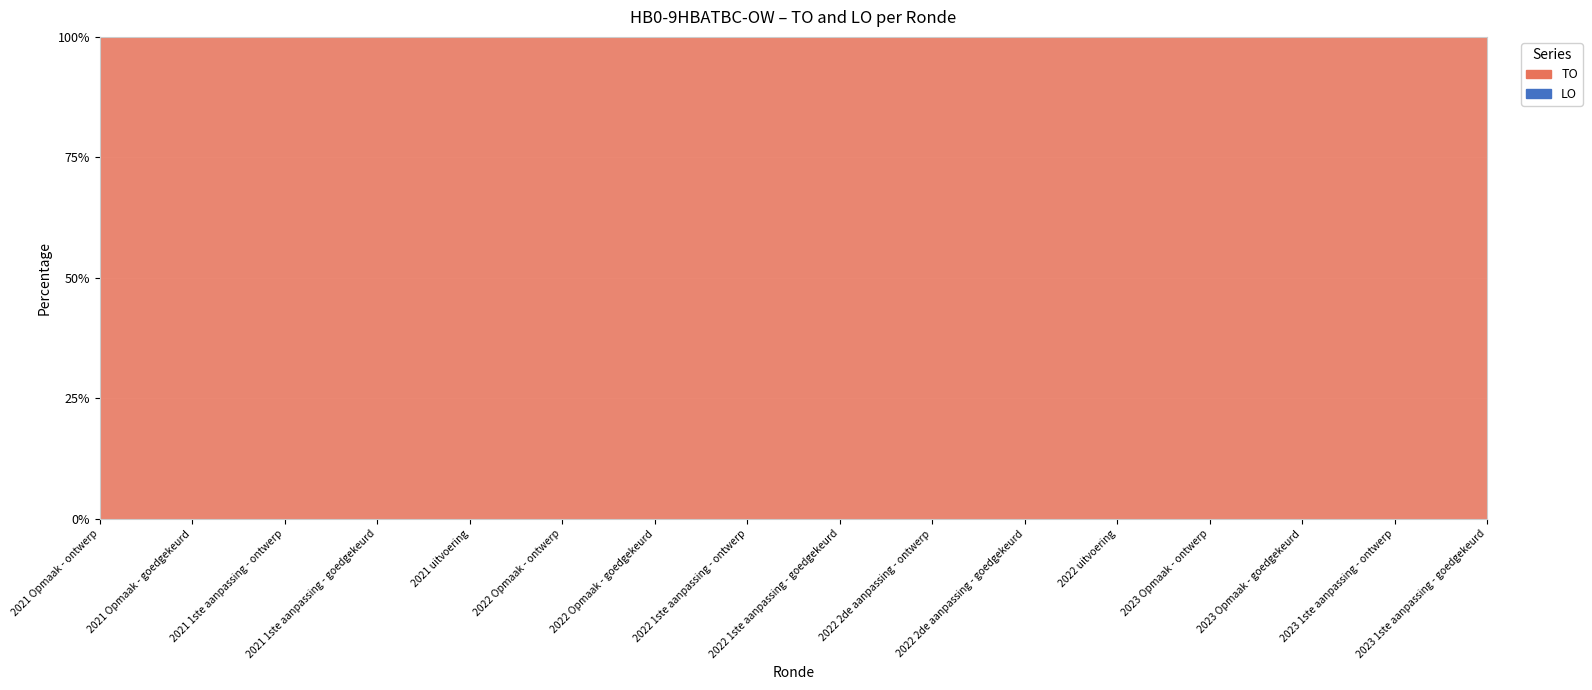

Reading left to right, what are all the values shown in this chart?

TO: 2021 Opmaak - ontwerp=176	2021 Opmaak - goedgekeurd=176	2021 1ste aanpassing - ontwerp=6036	2021 1ste aanpassing - goedgekeurd=6036	2021 uitvoering=1165	2022 Opmaak - ontwerp=26	2022 Opmaak - goedgekeurd=26	2022 1ste aanpassing - ontwerp=26	2022 1ste aanpassing - goedgekeurd=26	2022 2de aanpassing - ontwerp=26	2022 2de aanpassing - goedgekeurd=26	2022 uitvoering=1277	2023 Opmaak - ontwerp=26	2023 Opmaak - goedgekeurd=26	2023 1ste aanpassing - ontwerp=26	2023 1ste aanpassing - goedgekeurd=26
LO: 2021 Opmaak - ontwerp=0	2021 Opmaak - goedgekeurd=0	2021 1ste aanpassing - ontwerp=0	2021 1ste aanpassing - goedgekeurd=0	2021 uitvoering=0	2022 Opmaak - ontwerp=0	2022 Opmaak - goedgekeurd=0	2022 1ste aanpassing - ontwerp=0	2022 1ste aanpassing - goedgekeurd=0	2022 2de aanpassing - ontwerp=0	2022 2de aanpassing - goedgekeurd=0	2022 uitvoering=0	2023 Opmaak - ontwerp=0	2023 Opmaak - goedgekeurd=0	2023 1ste aanpassing - ontwerp=0	2023 1ste aanpassing - goedgekeurd=0